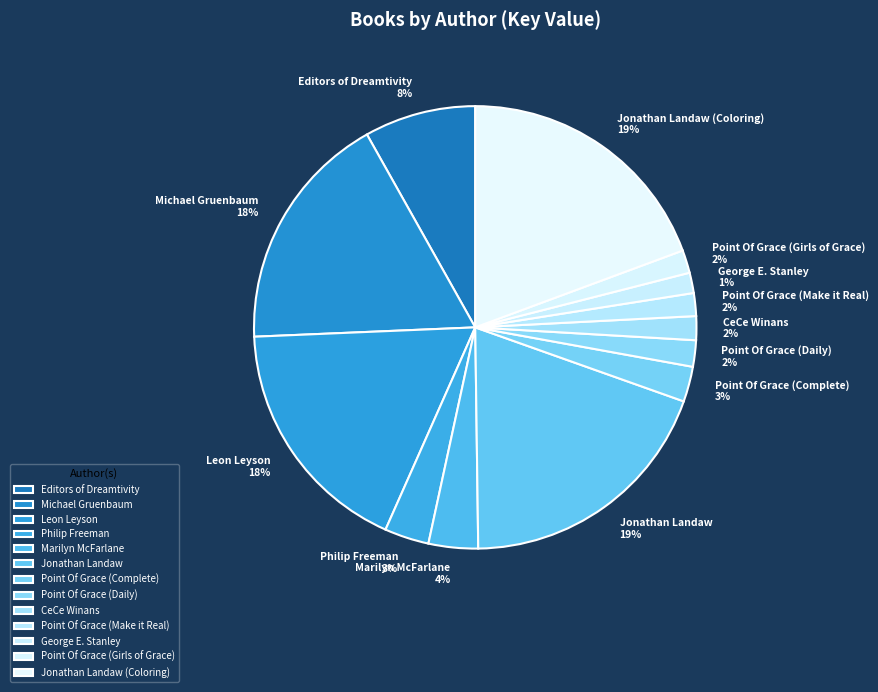

To the nearest percent, what is the average slice percentage?

8%